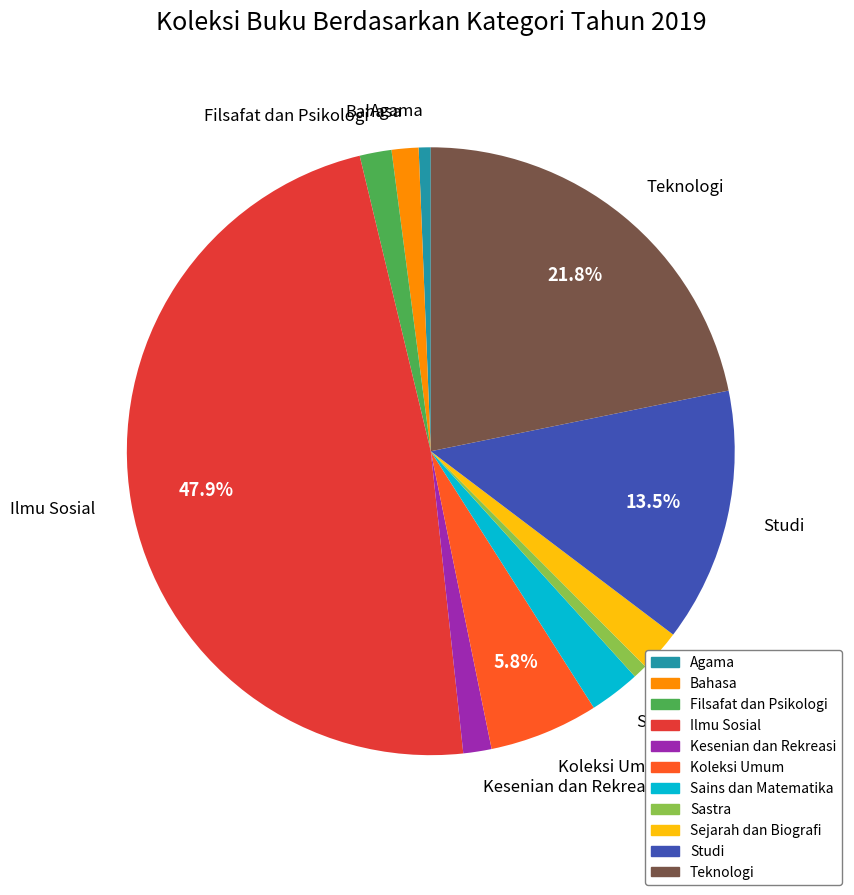

Which category has the biggest portion of the pie?

Ilmu Sosial